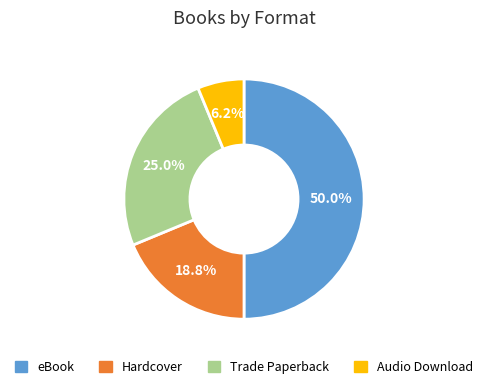

Which slice is the smallest?

Audio Download